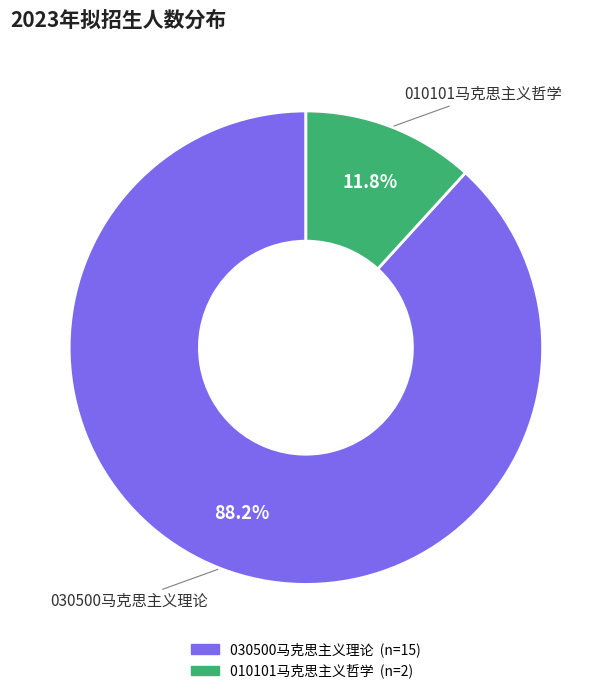

What is the smallest slice in the pie chart?

010101马克思主义哲学